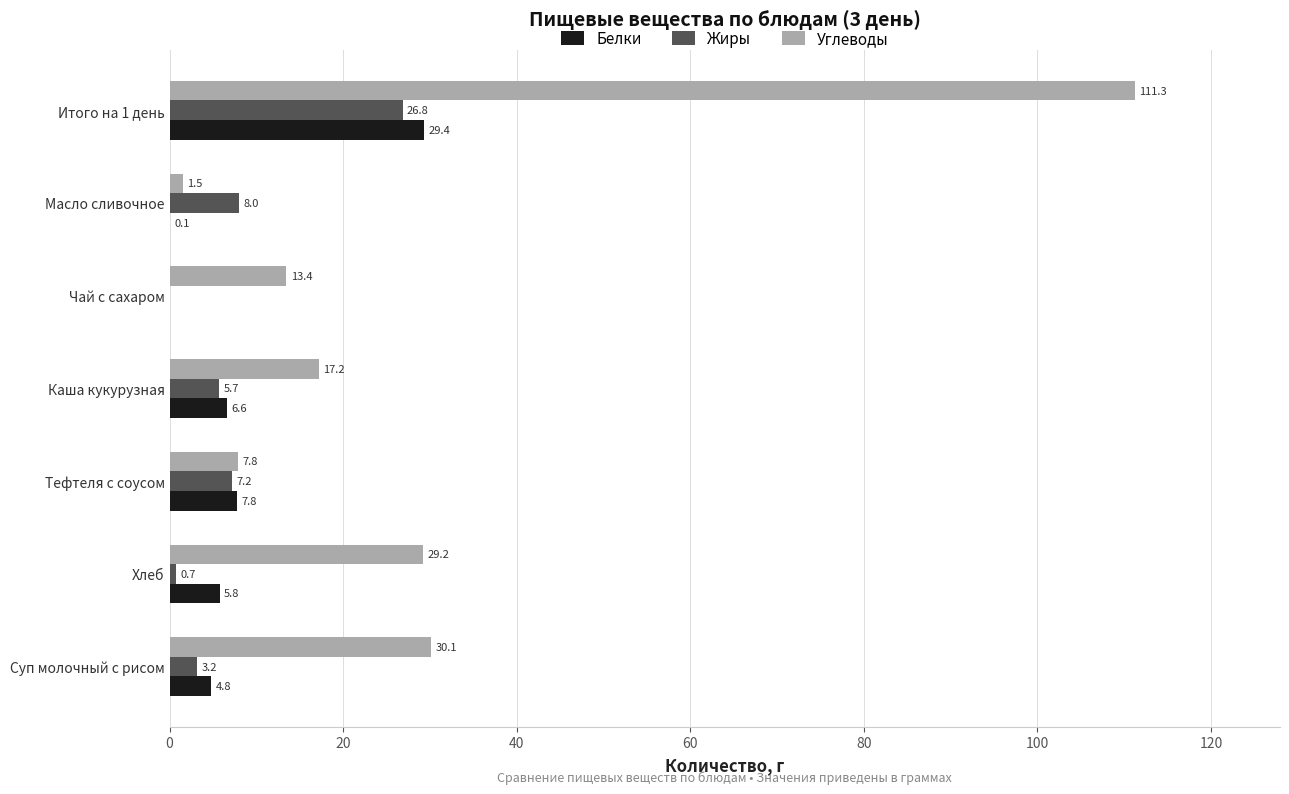

Which category has the highest value in the Углеводы series?

Итого на 1 день